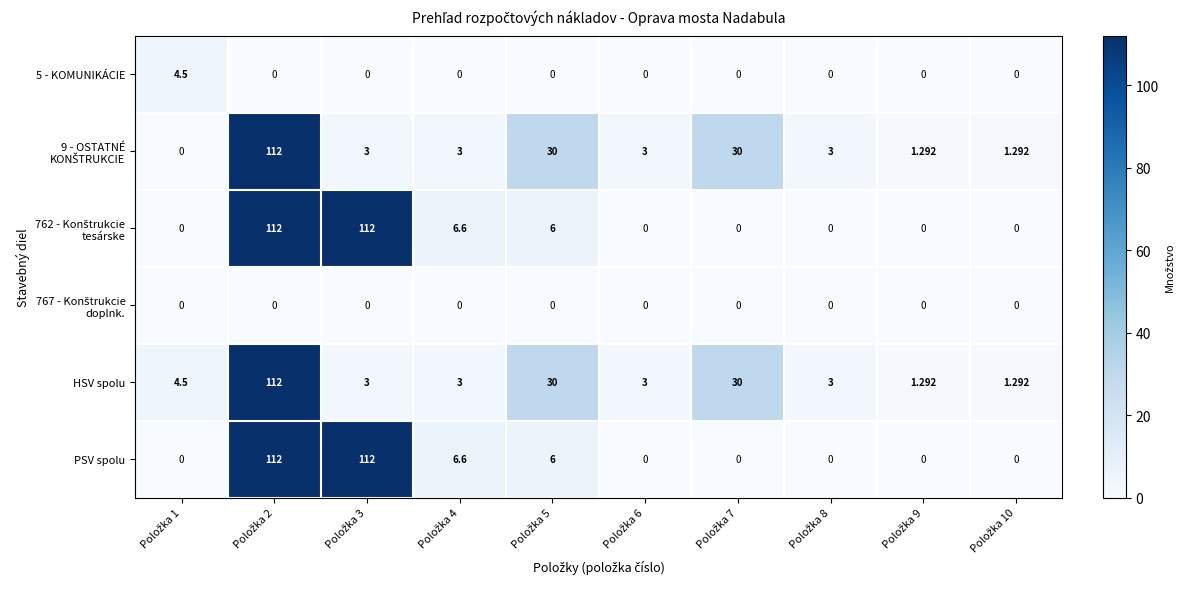

Count the number of categories in the chart.

10